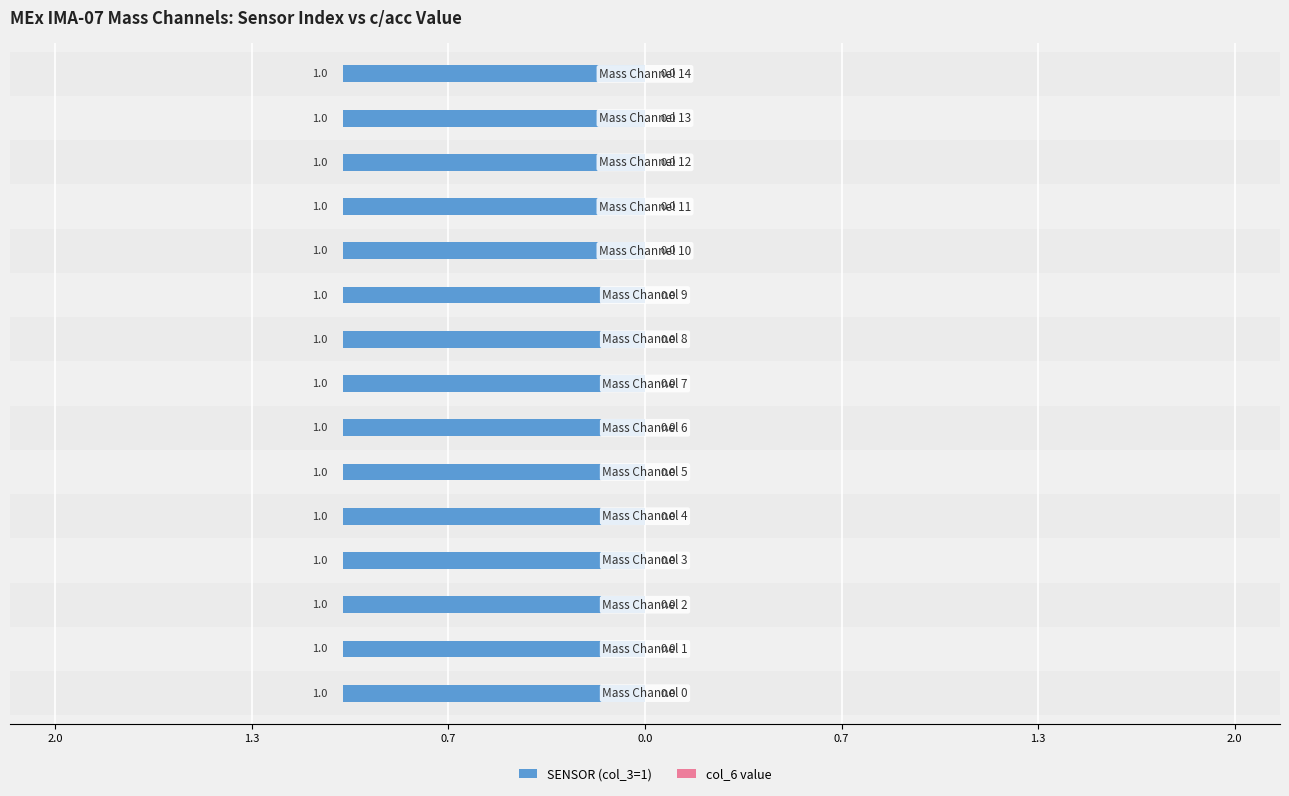

At which label is SENSOR (col_3=1) closest to 1?

Mass Channel 0